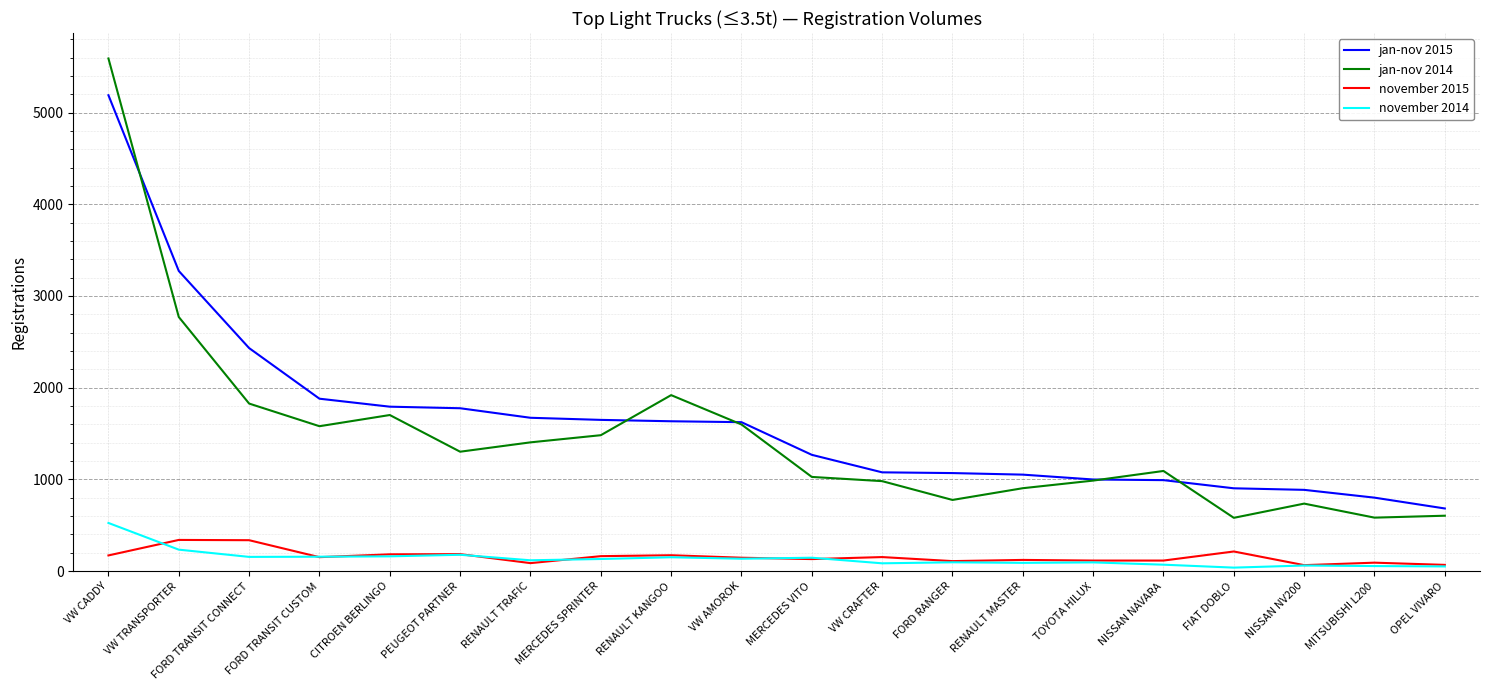

At how many categories does at least one series exceed 4185?

1